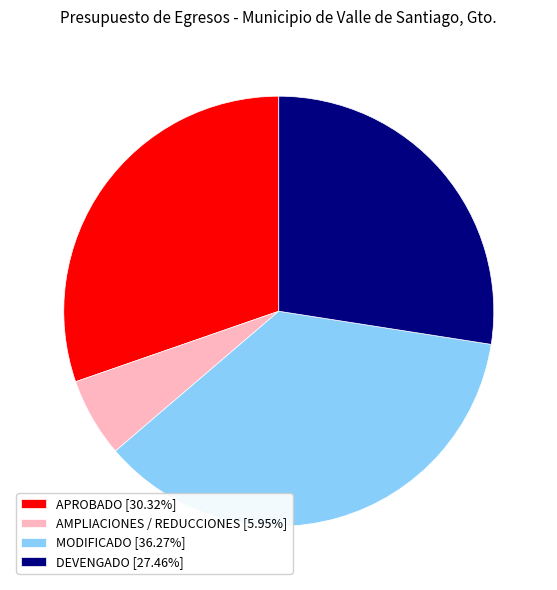

Does any single category account for the majority?

No